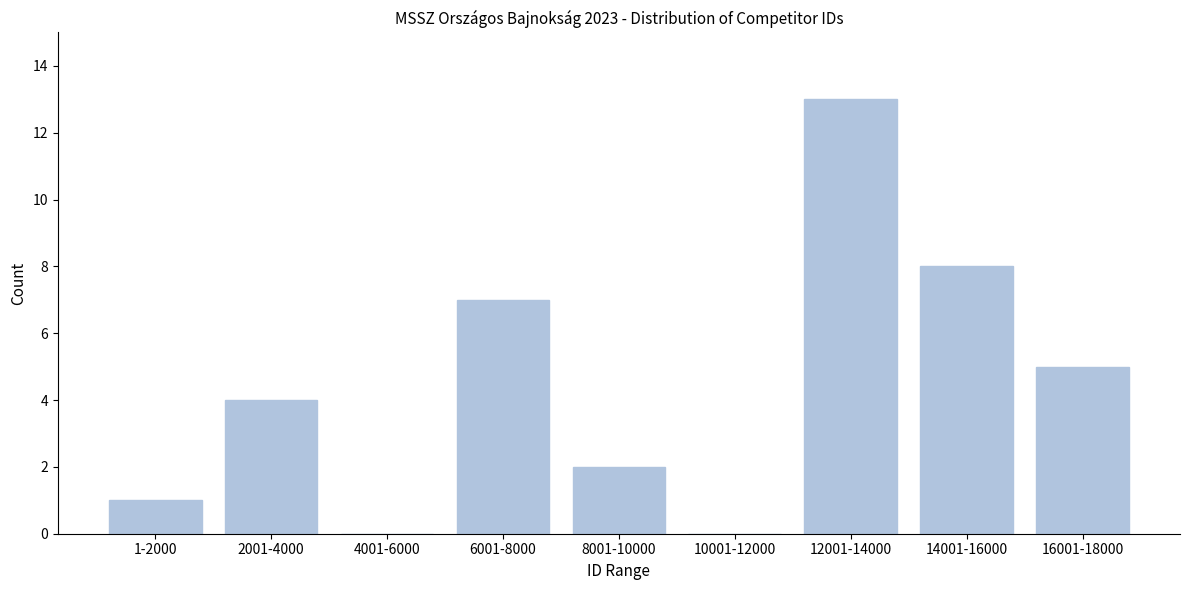

Reading right to left, extract all data points from this chart.

16001-18000=5	14001-16000=8	12001-14000=13	10001-12000=0	8001-10000=2	6001-8000=7	4001-6000=0	2001-4000=4	1-2000=1